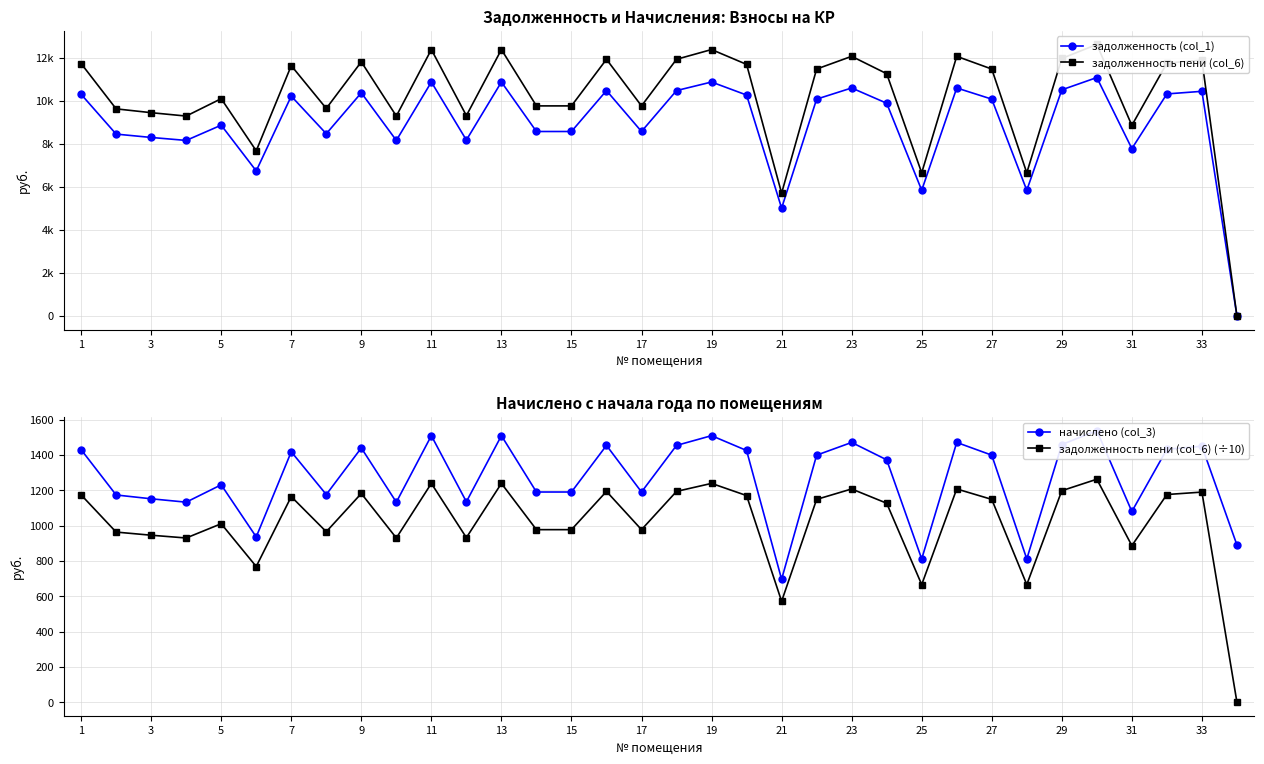

What is the difference between the maximum and minimum values in the задолженность пени (col_6) (÷10) series?

1262.8